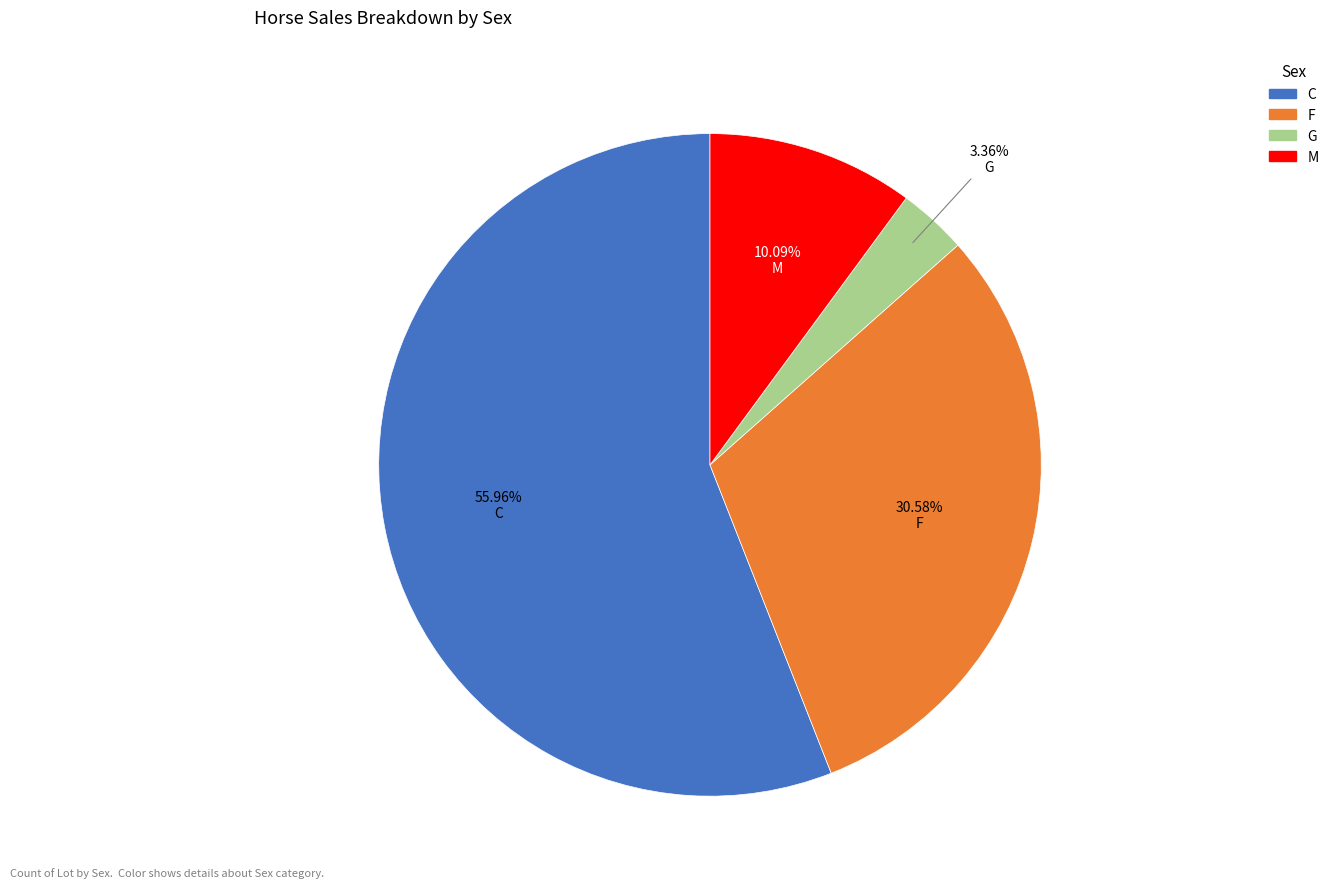

What is the ratio of the value at G to the value at F?

0.1